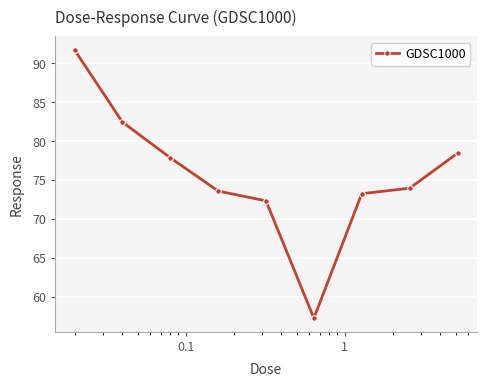

What is the maximum value shown in the chart?

91.7